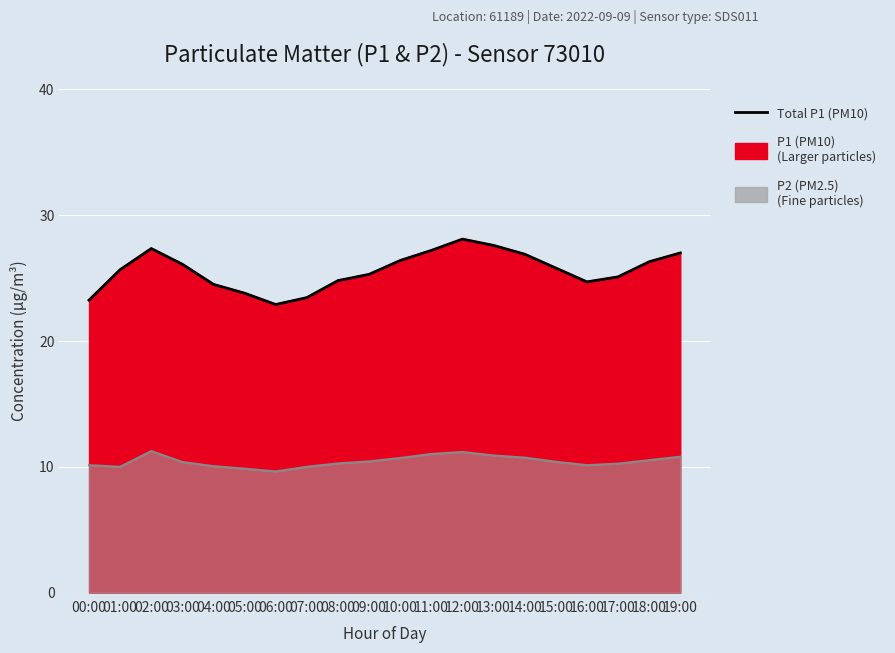

True or false: the data shows 25.8 at 15:00.

True